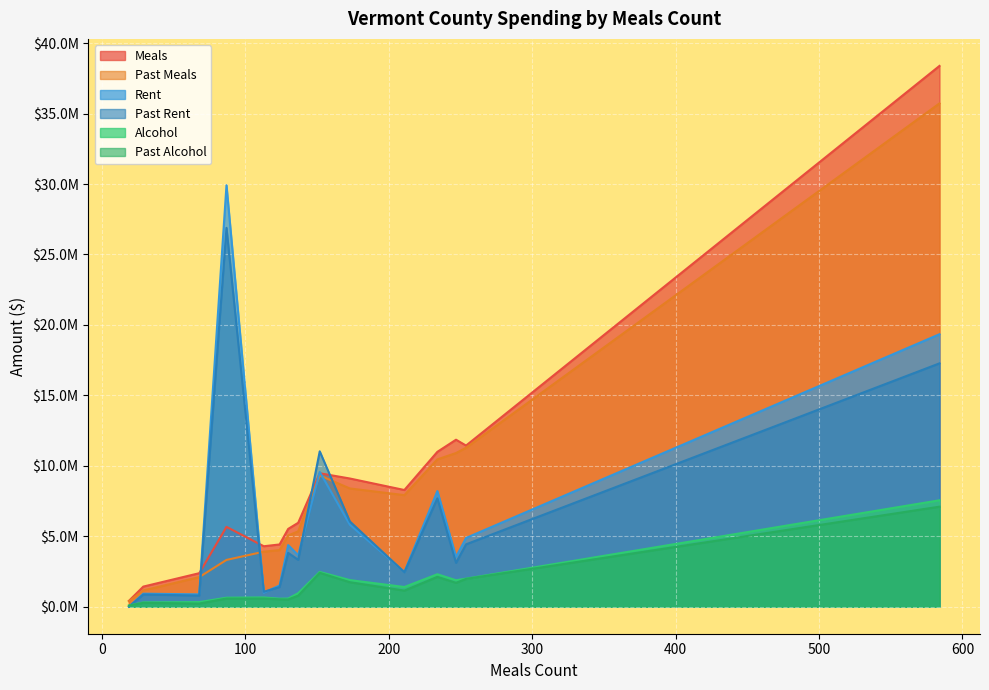

After their last crossing, which series has the higher values: Rent or Alcohol?

Rent